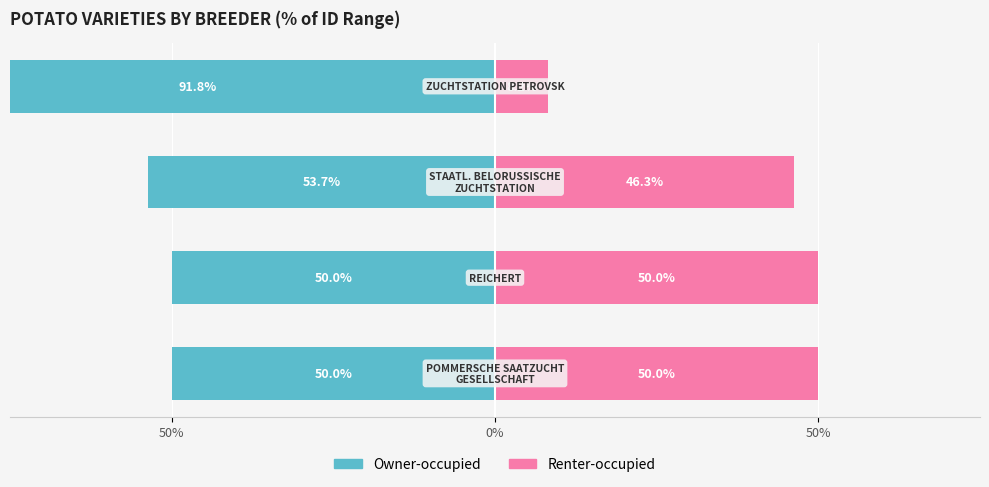

Is the value of Owner-occupied at 50% greater than the value of Renter-occupied at 50%?

No